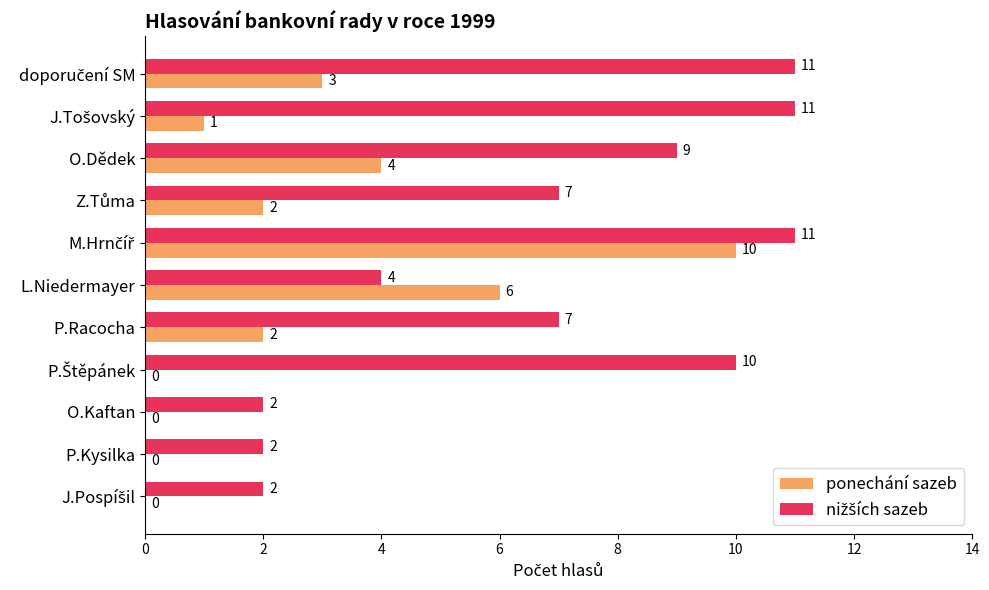

What is the approximate value of ponechání sazeb at O.Dědek, to the nearest 5?

5